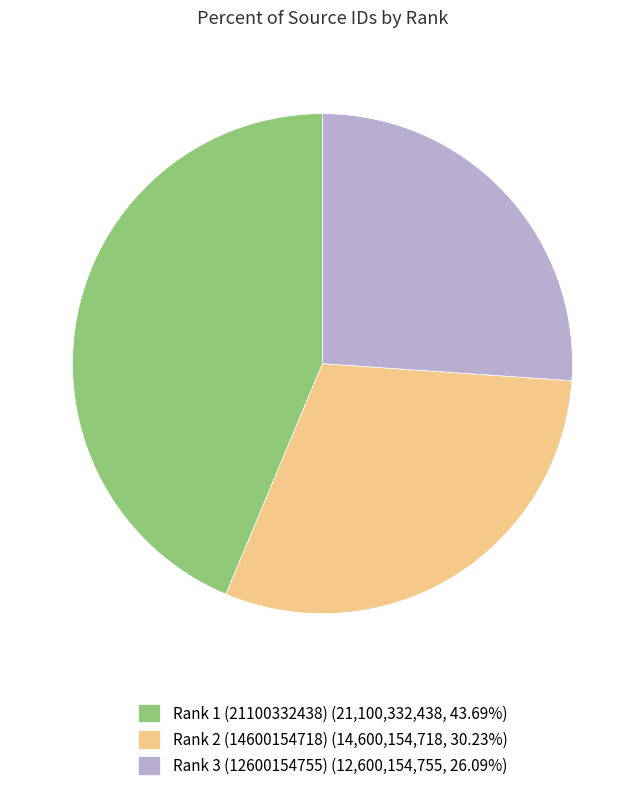

How many segments does this pie chart have?

3